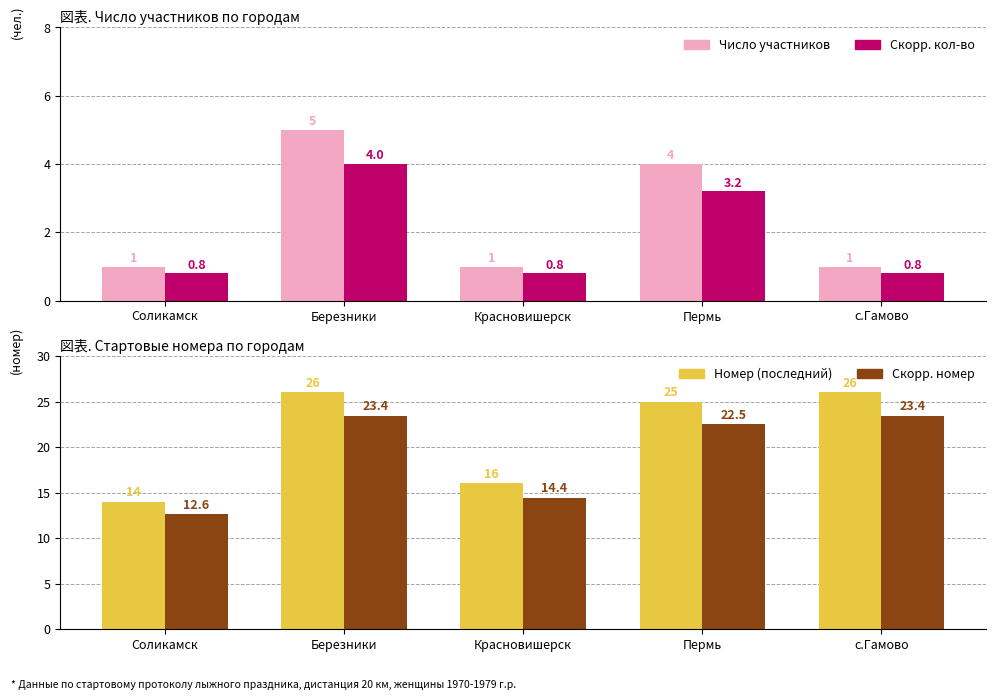

Read the Номер (последний) value at Соликамск.

14.0